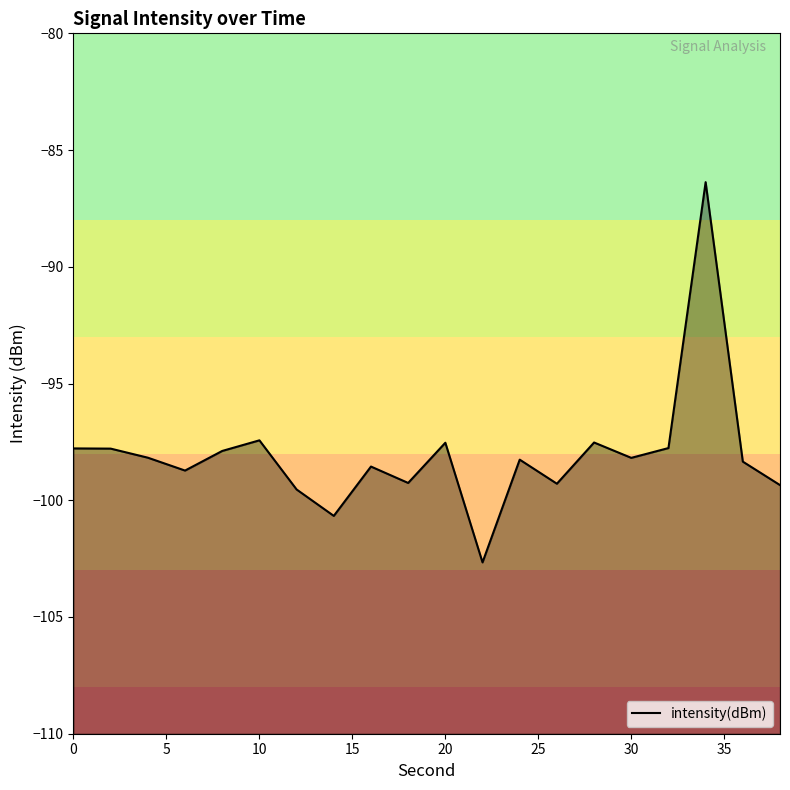

Reading left to right, transcribe all the data shown in this chart.

-97.8	-97.8	-98.2	-98.7	-97.9	-97.4	-99.5	-100.7	-98.6	-99.3	-97.5	-102.7	-98.3	-99.3	-97.5	-98.2	-97.8	-86.4	-98.3	-99.4